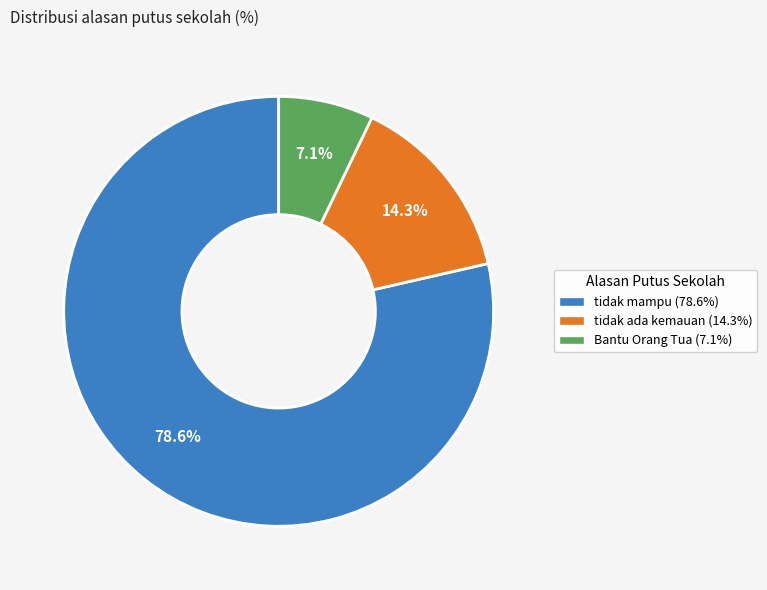

Rank the categories by value from lowest to highest.

Bantu Orang Tua, tidak ada kemauan, tidak mampu